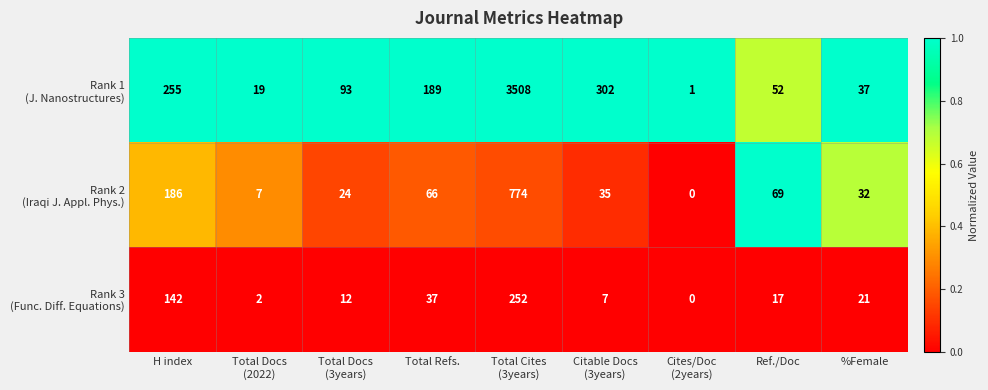

What is the total value across all series at H index?

583